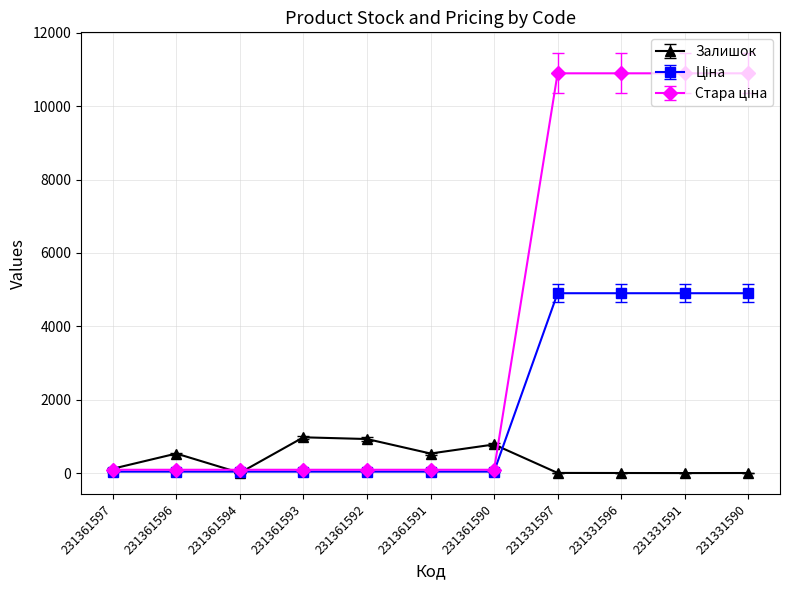

The value of Залишок at 231361593 is 977.0. True or false?

True